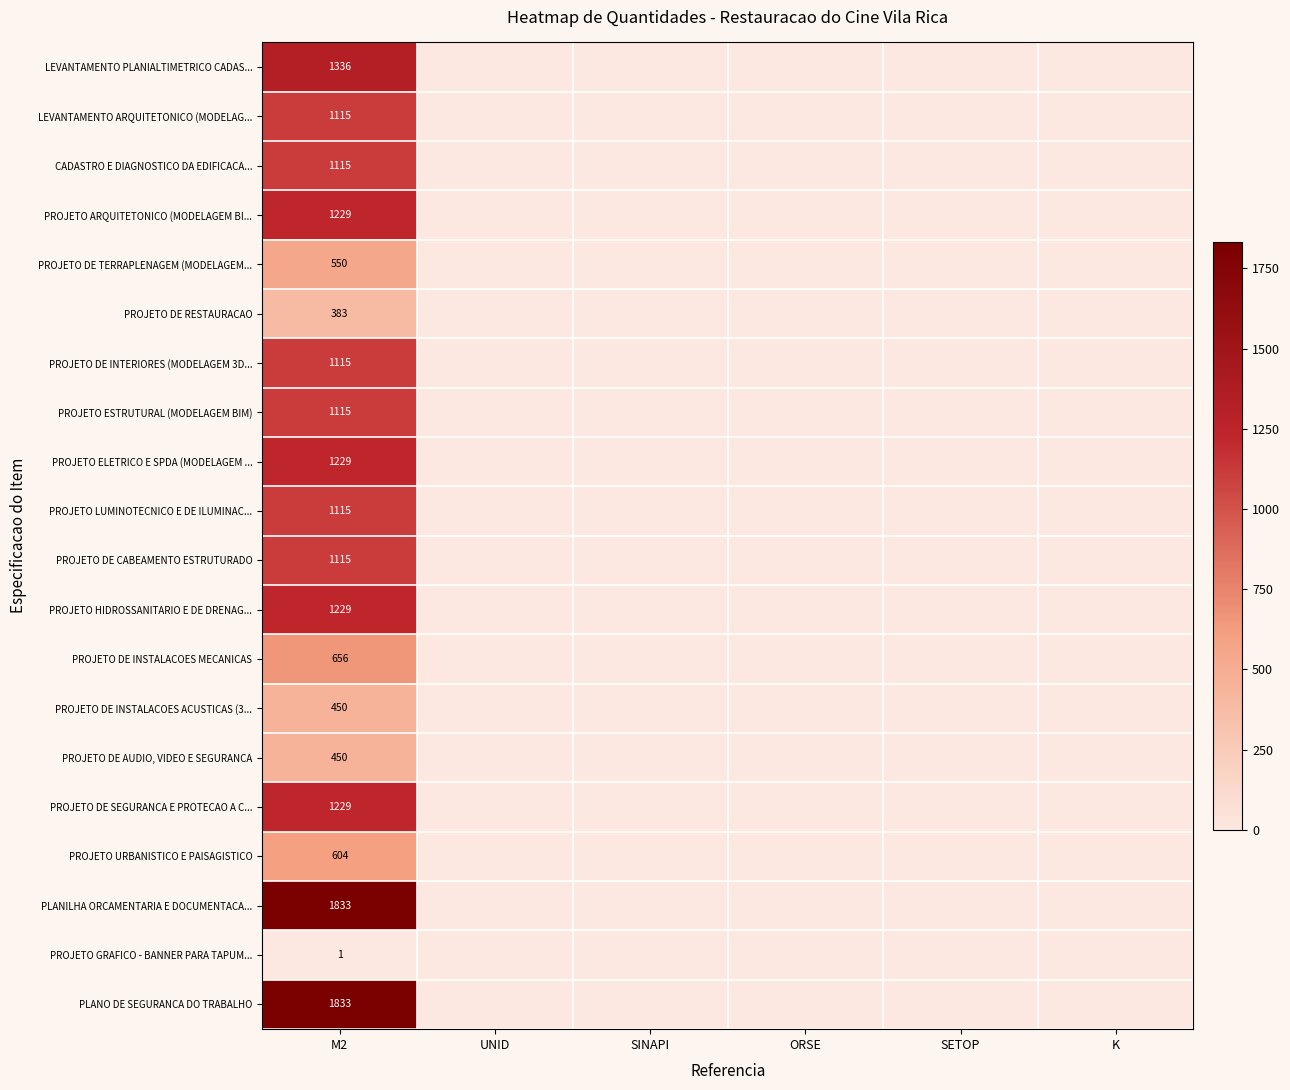

The value of PROJETO ESTRUTURAL (MODELAGEM BIM) at M2 is 1851. True or false?

False